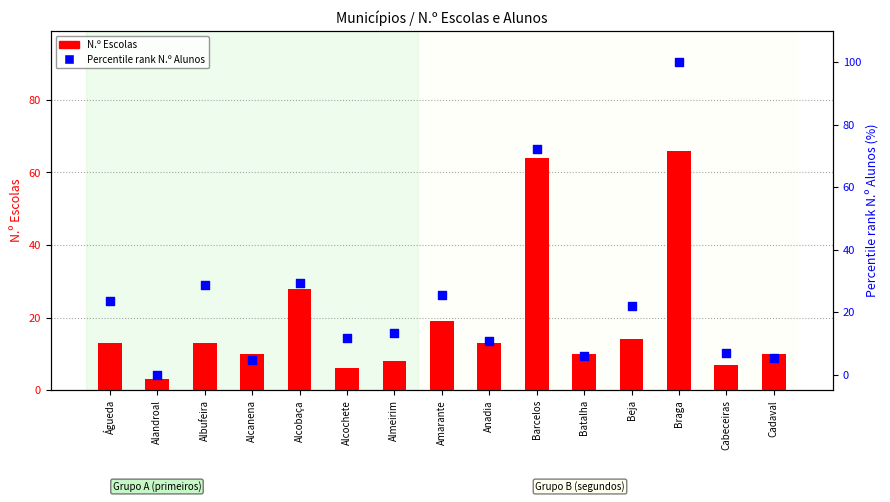

Which series has the largest Y range (max minus min)?

Percentile rank N.º Alunos